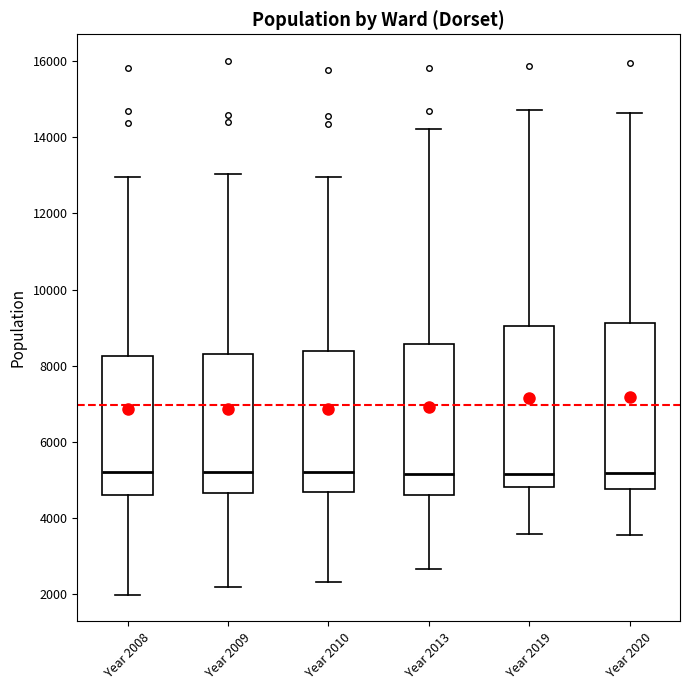

Reading left to right, read every box against the y-axis: the position of its median line, the range the box covers, and the ends of its whiskers. The values are not printed on the chart, so give them approximately, as read against the axis.

Year 2008: median 5200, box 4600 to 8200, whiskers 2000 to 13000
Year 2009: median 5200, box 4600 to 8400, whiskers 2200 to 13000
Year 2010: median 5200, box 4600 to 8400, whiskers 2400 to 13000
Year 2013: median 5200, box 4600 to 8600, whiskers 2600 to 14200
Year 2019: median 5200, box 4800 to 9000, whiskers 3600 to 14800
Year 2020: median 5200, box 4800 to 9200, whiskers 3600 to 14600